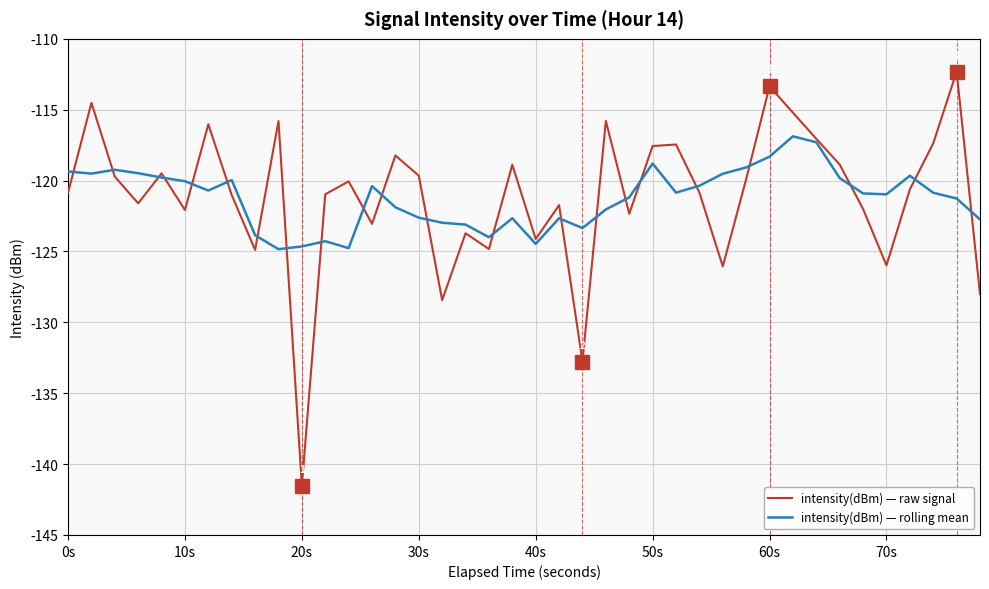

True or false: intensity(dBm) — rolling mean has more than 0 points higher than both neighbors.

True